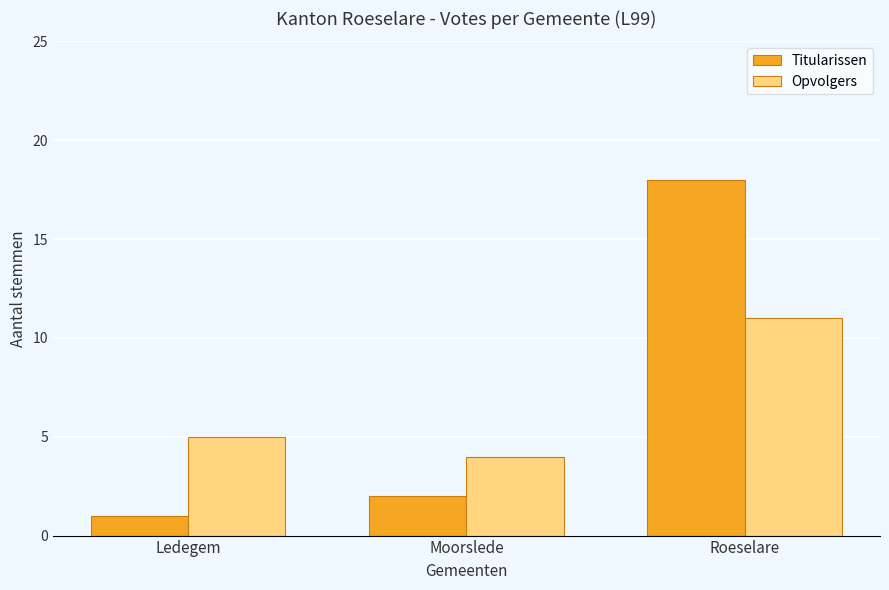

Between Moorslede and Roeselare, which series saw the biggest shift?

Titularissen